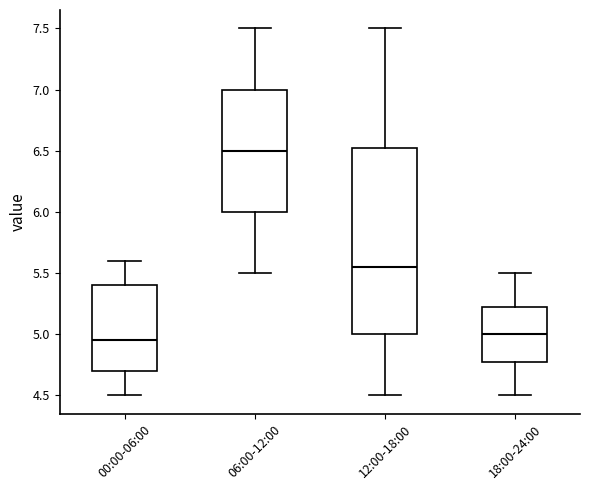

Where does the median line of the box for 06:00-12:00 sit on the y-axis? The values are not printed on the chart, so give them approximately, as read against the axis.

6.50